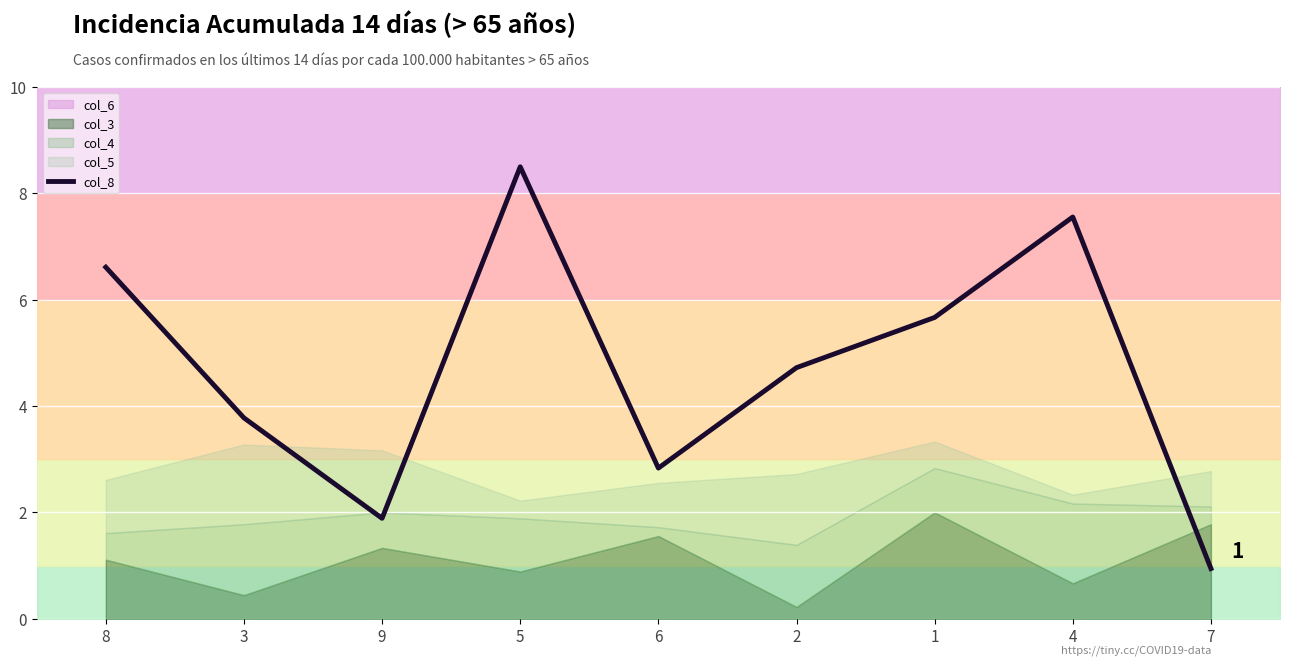

What is the sum of all values?

42.5